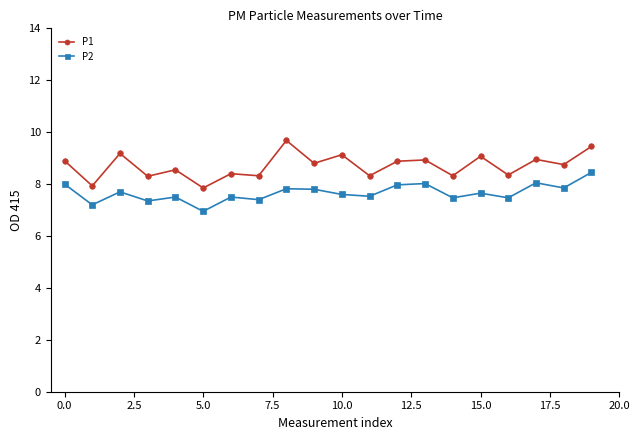

List the series in order of their peak value, lowest first.

P2, P1